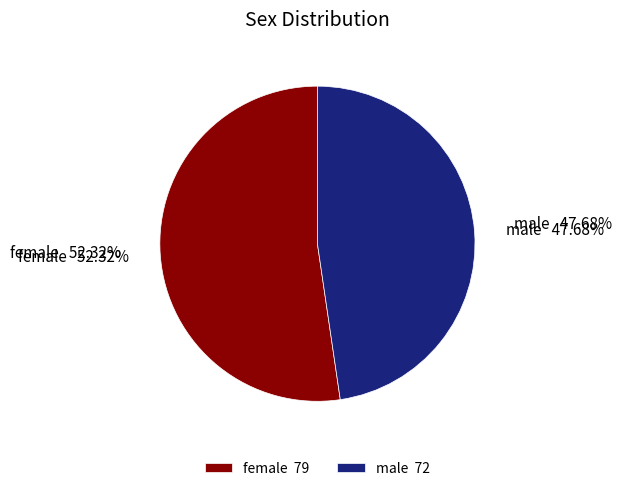

Which category accounts for the majority?

female